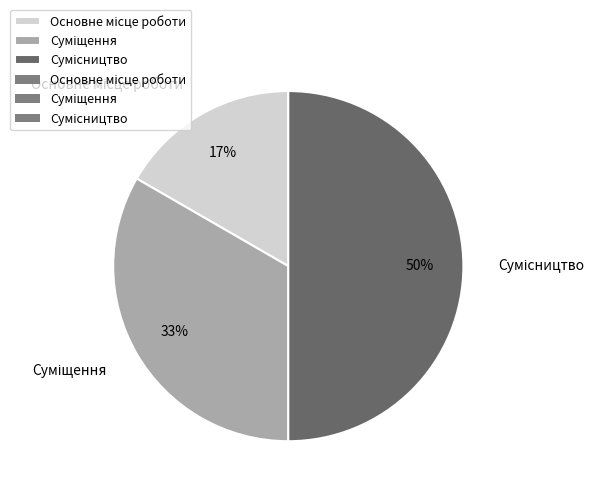

To the nearest percent, what is the average slice percentage?

33%